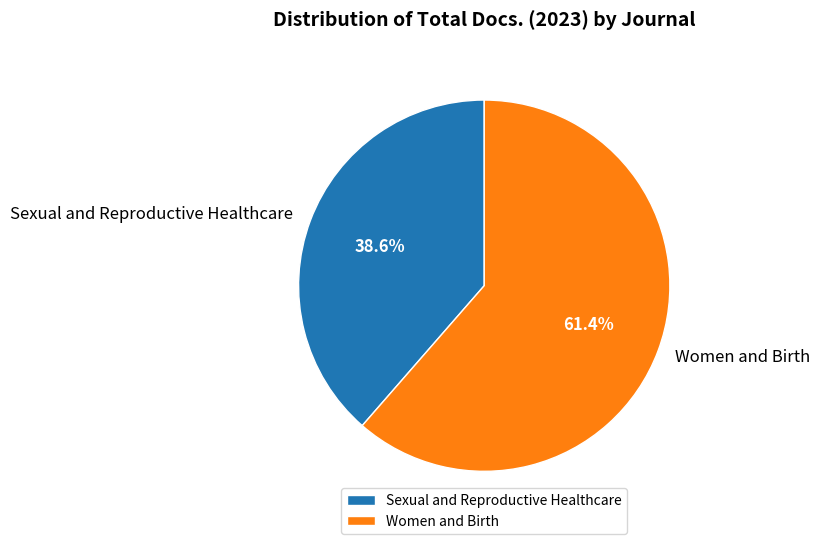

What is the ratio of the value at Sexual and Reproductive Healthcare to the value at Women and Birth?

0.6